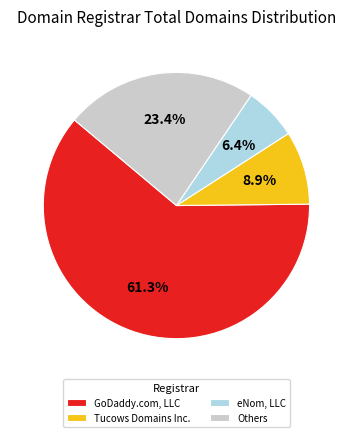

Which slice is the smallest?

eNom, LLC